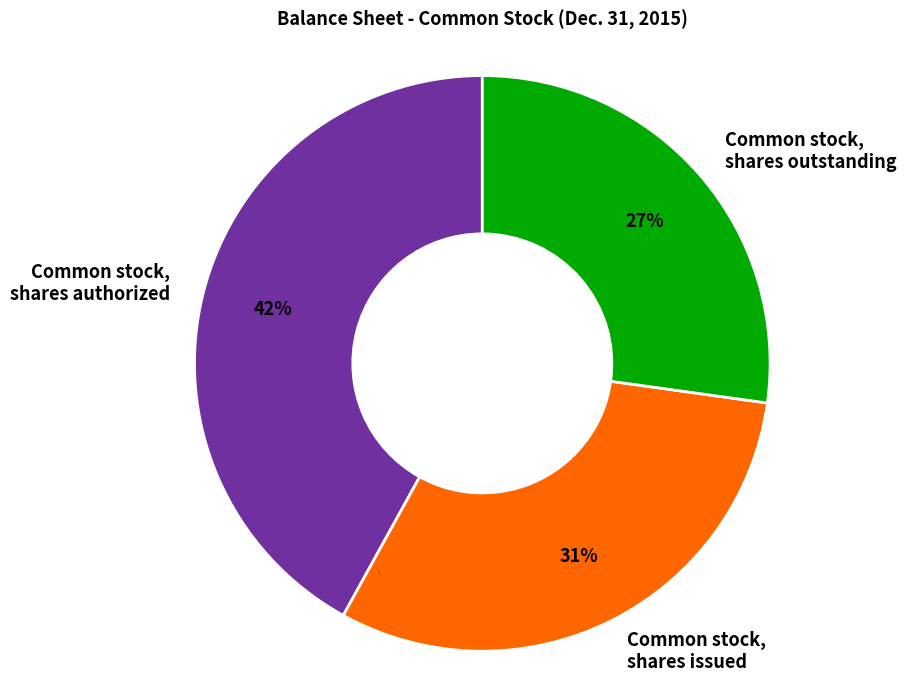

Between Common stock, shares outstanding and Common stock, shares issued, which is larger?

Common stock, shares issued